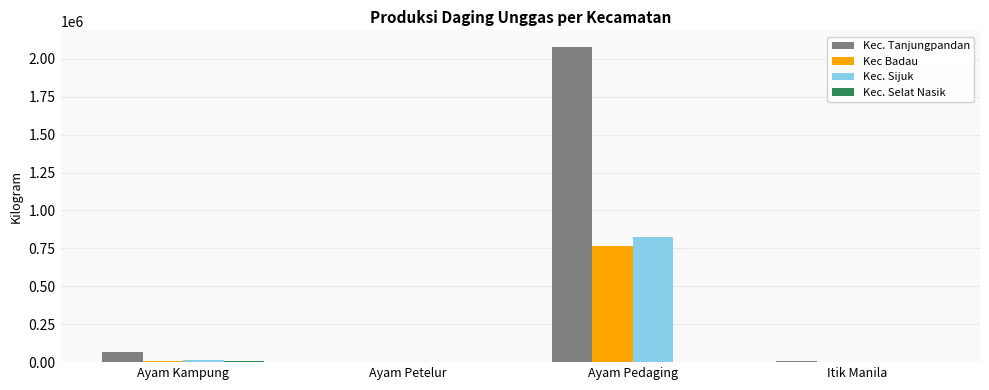

The value of Kec. Tanjungpandan at Ayam Petelur is 0. True or false?

True